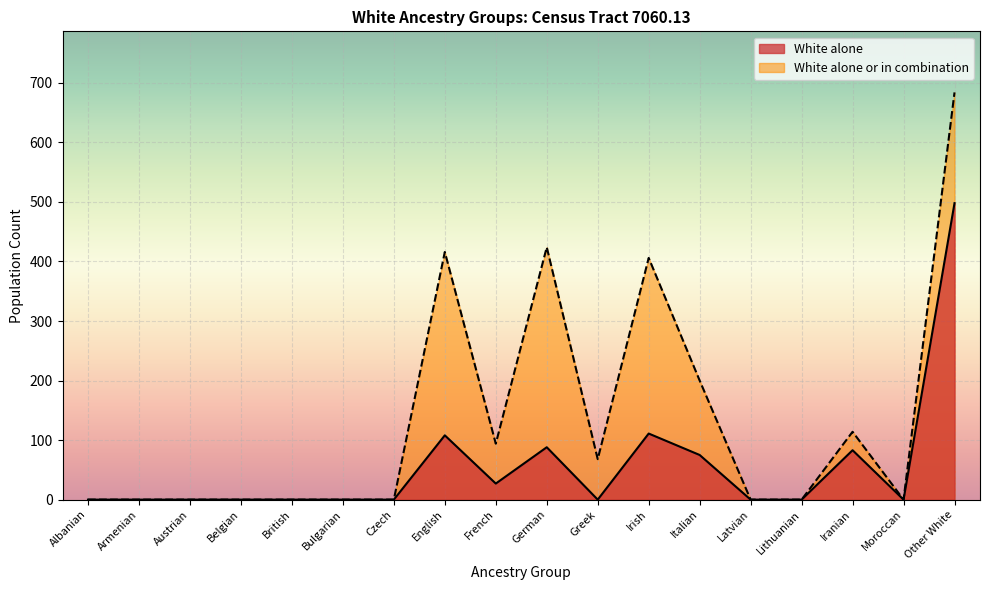

True or false: White alone or in combination and White alone intersect in this chart.

False